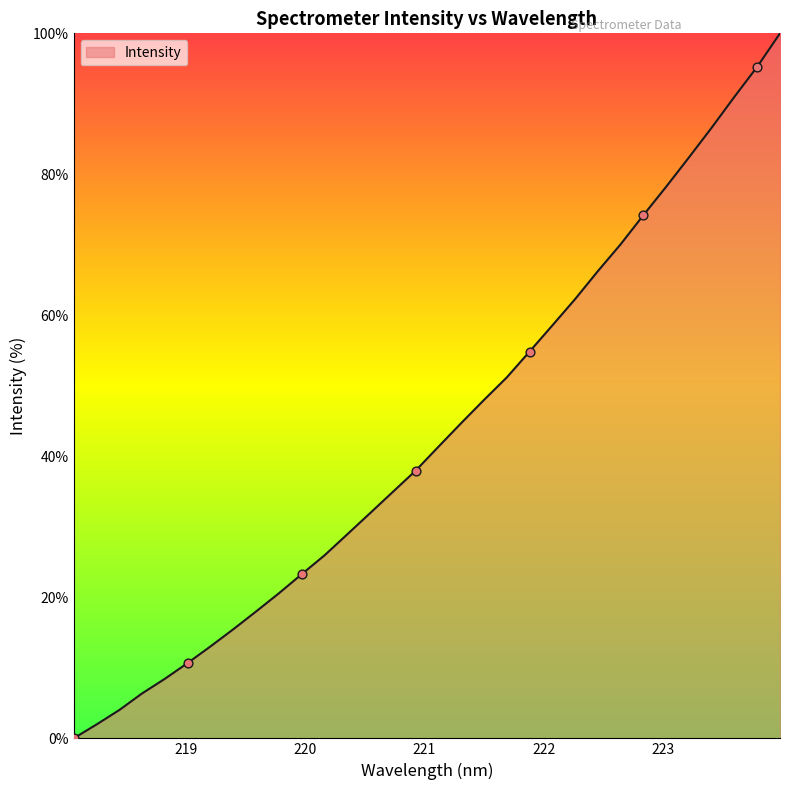

What is the maximum value shown in the chart?

100.0